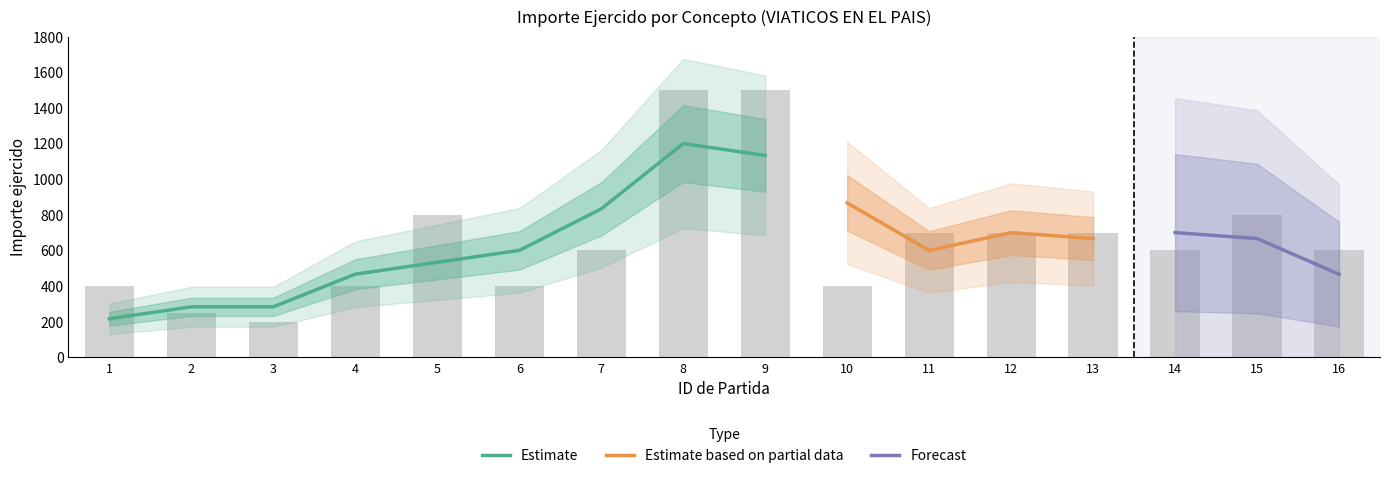

List the labels in order of value, smallest first.

3, 2, 1, 4, 6, 10, 7, 14, 16, 11, 12, 13, 5, 15, 8, 9